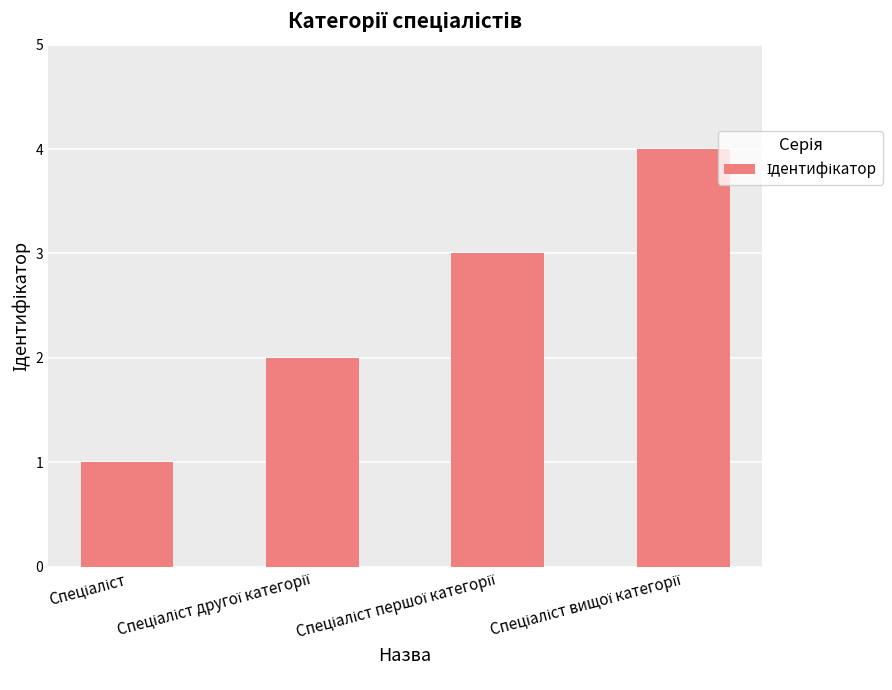

What is the difference between the maximum and minimum values?

3